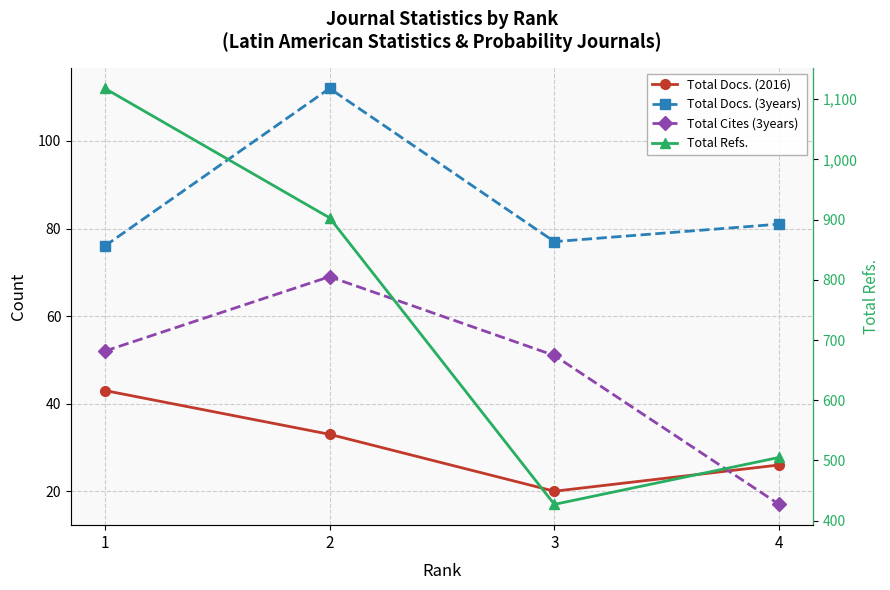

True or false: Total Refs. and Total Docs. (3years) intersect in this chart.

False